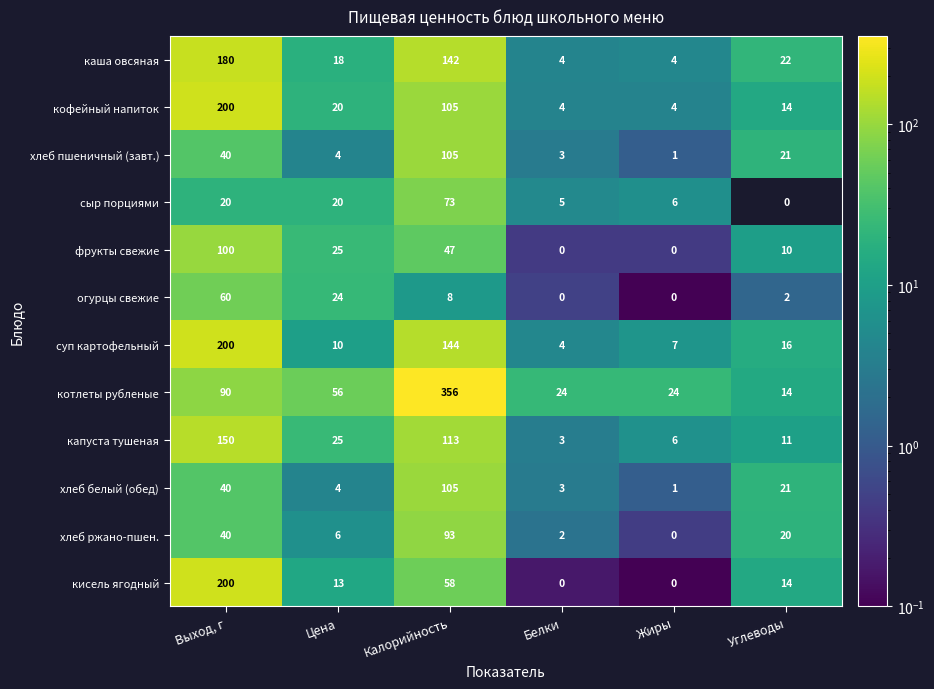

Is the value of кофейный напиток at Углеводы greater than the value of хлеб пшеничный (завт.) at Выход, г?

No